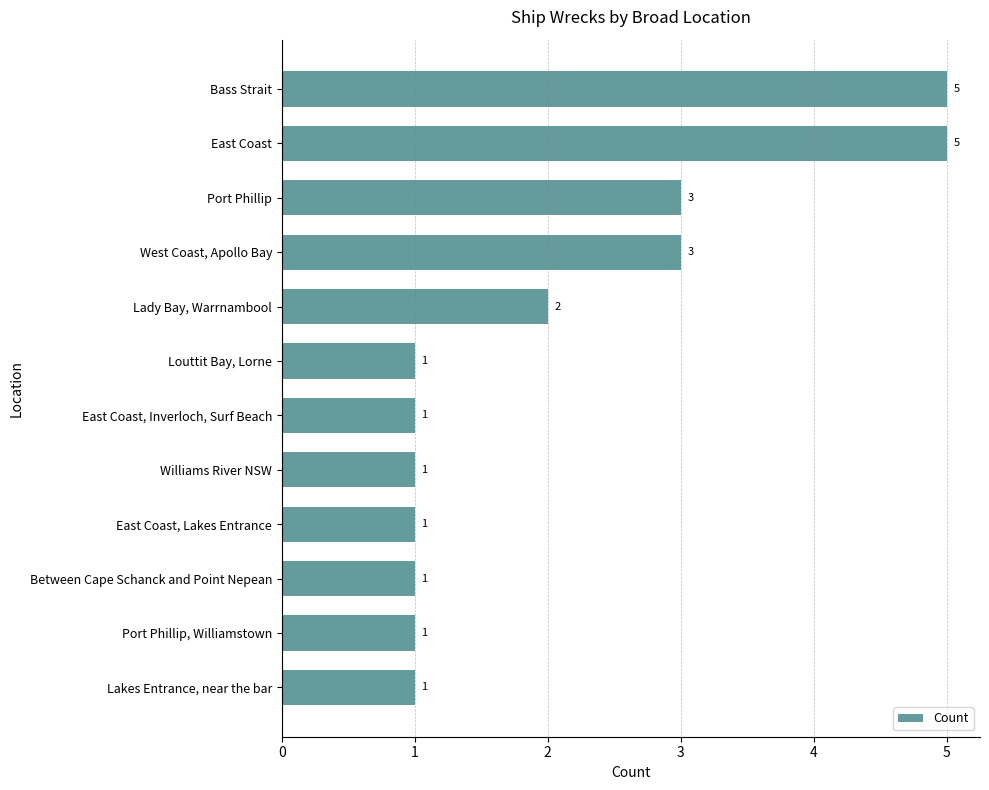

What is the difference between the second highest and second lowest values?

4